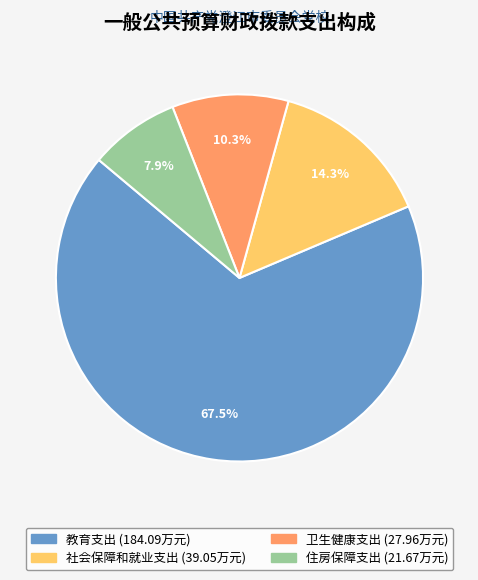

Do 住房保障支出 and 教育支出 together represent more than half of the pie?

Yes